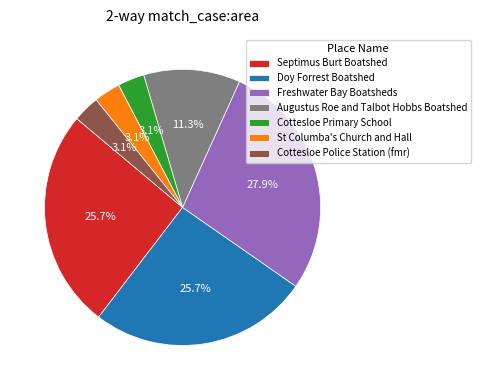

The Augustus Roe and Talbot Hobbs Boatshed slice represents 11% of the pie. True or false?

True